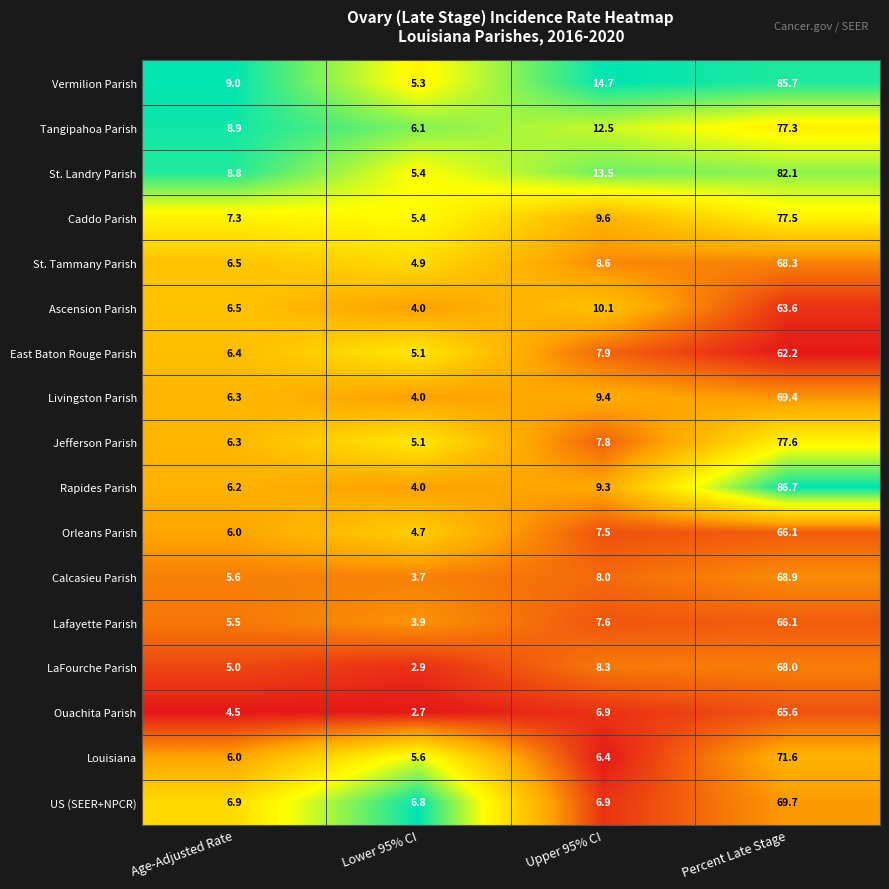

Where is Livingston Parish nearest to the value 36?

Upper 95% CI